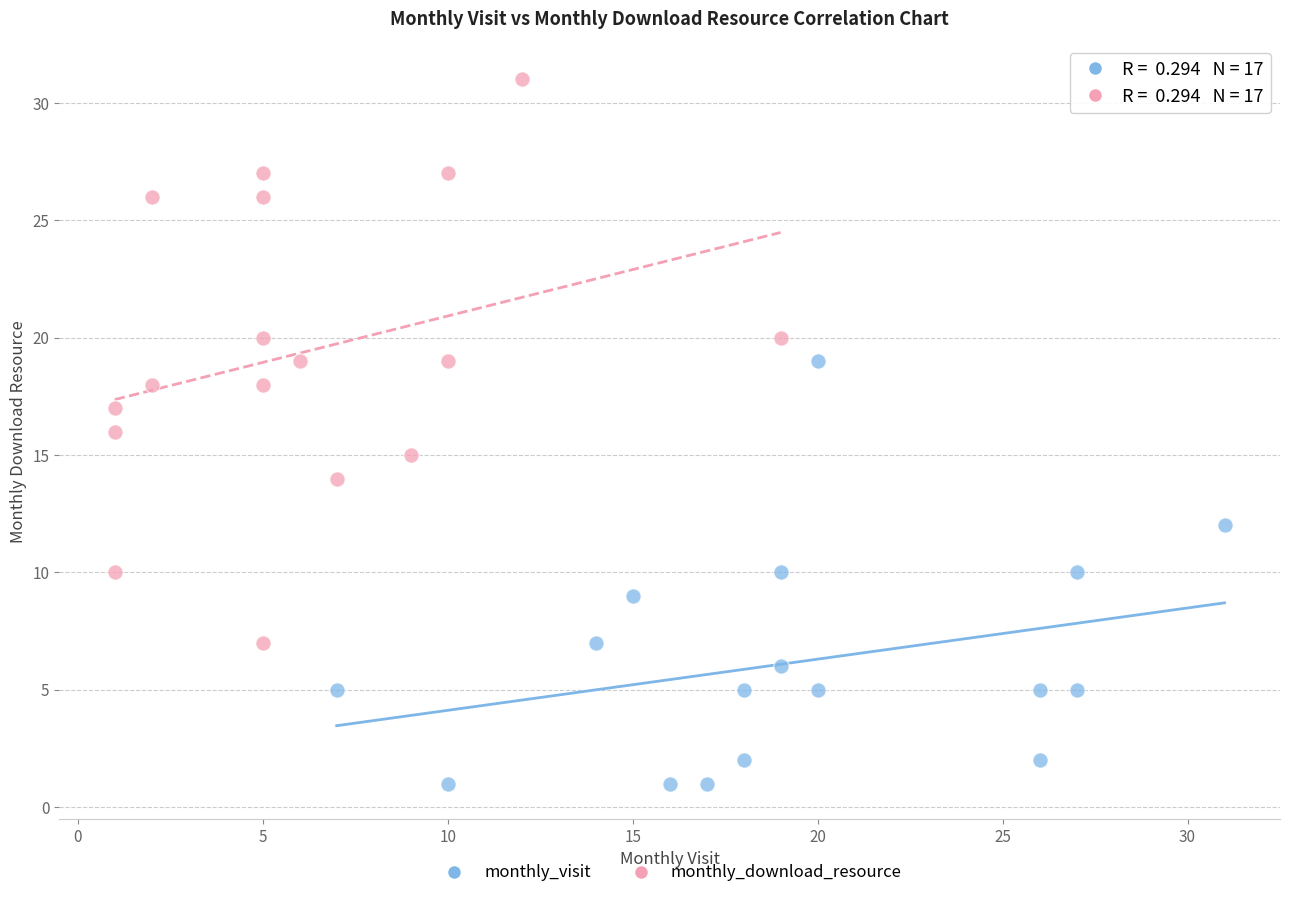

Which series has the largest Y range (max minus min)?

monthly_download_resource